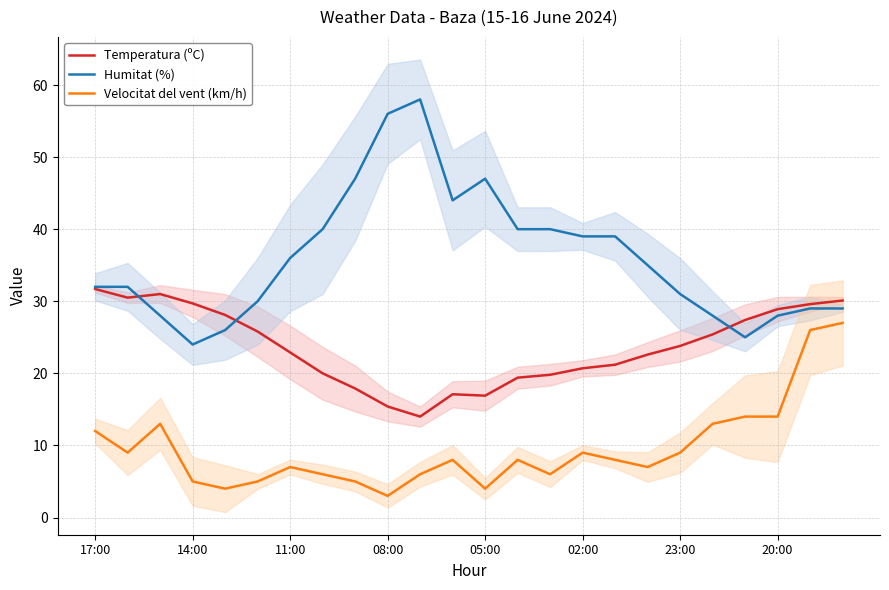

True or false: Velocitat del vent (km/h) and Humitat (%) cross at least once.

False